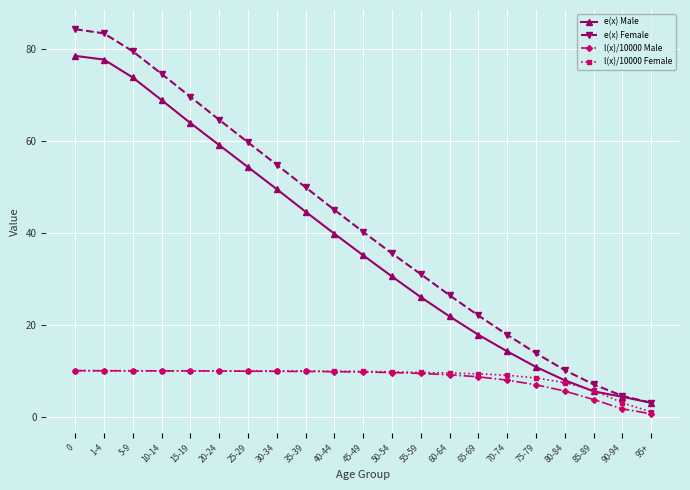

What is the sum of all l(x)/10000 Female values?

182.0